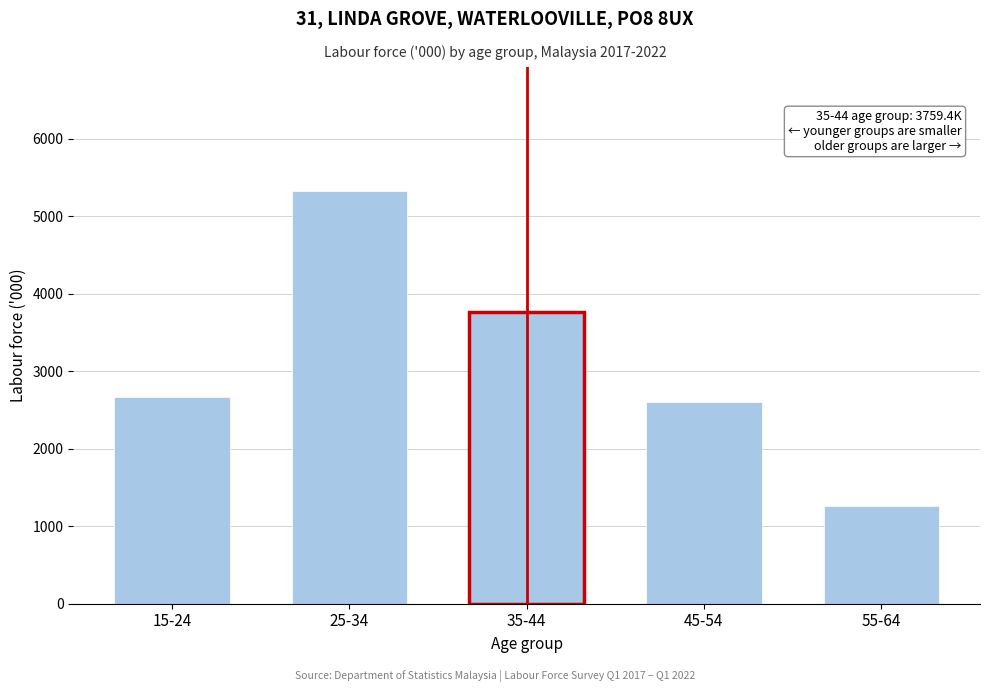

Reading left to right, extract all data points from this chart.

2664.6	5326.5	3759.4	2600.2	1254.9